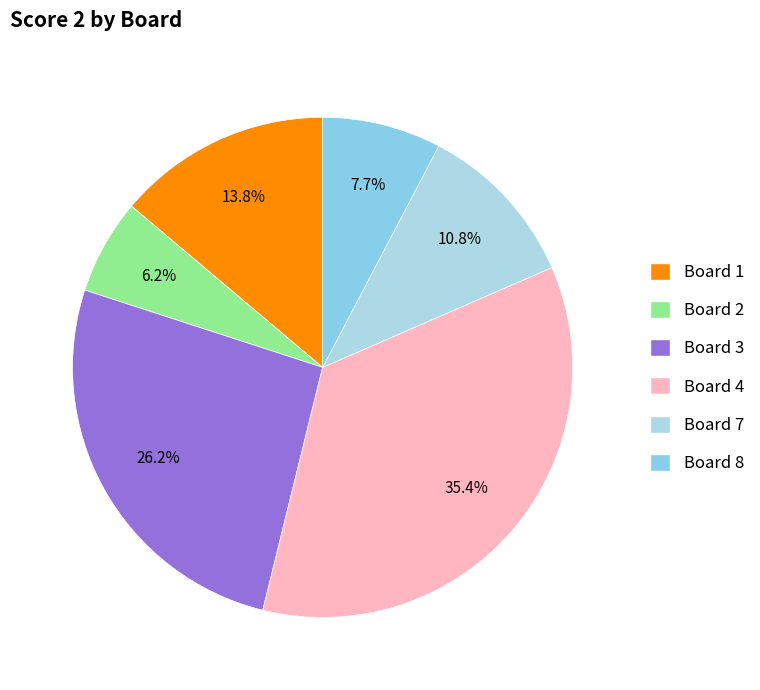

Is it true that Board 4 is 43% of the pie?

False